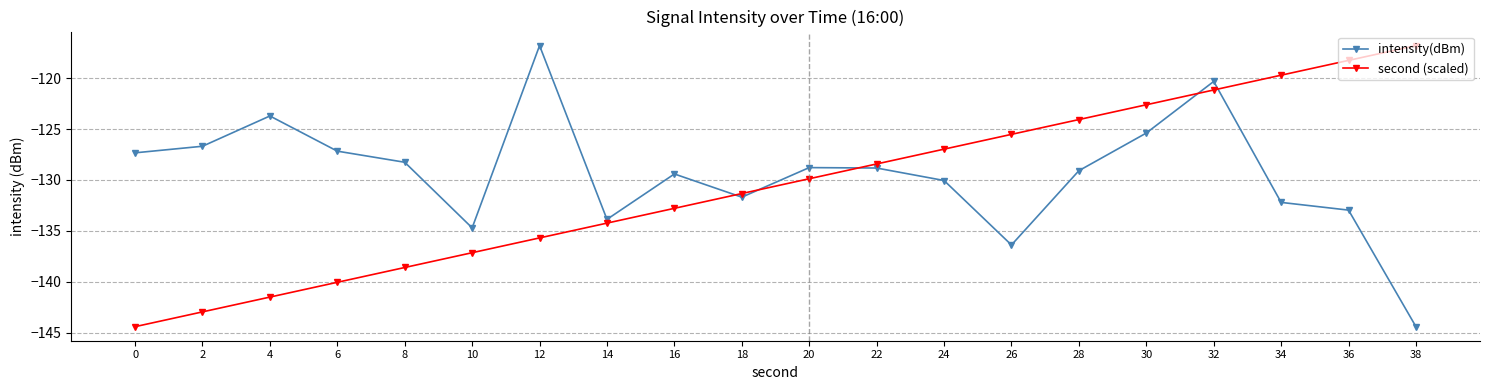

What is the average value of the second (scaled) series?

-130.6